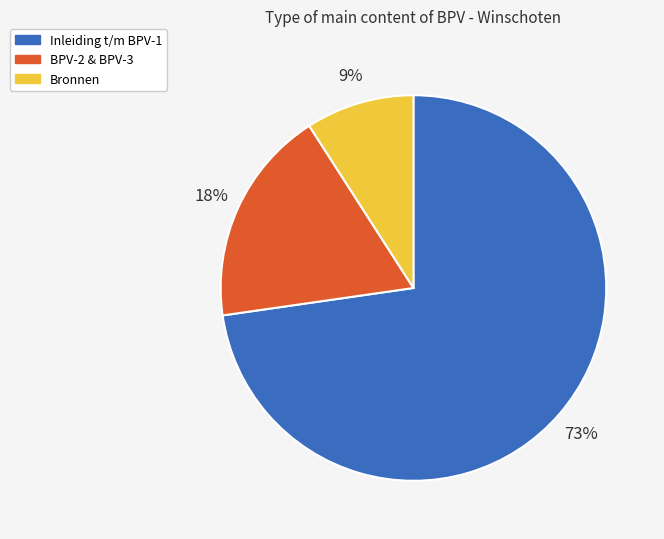

How many slices are in this pie chart?

3